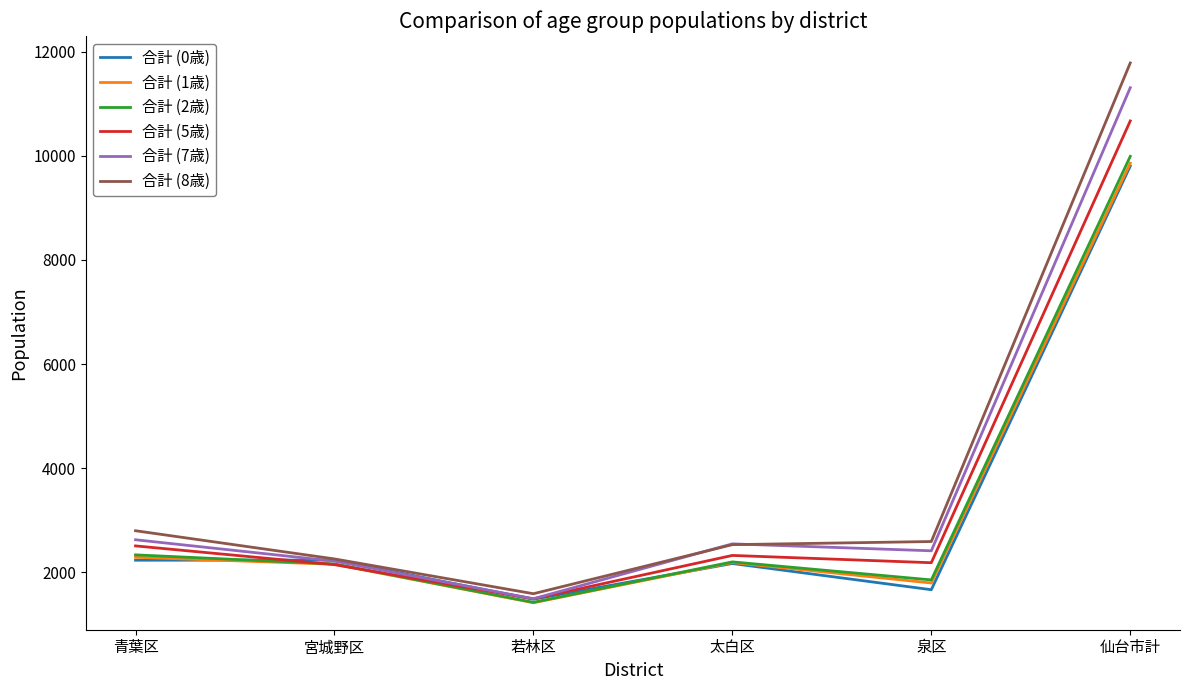

At how many categories does at least one series exceed 5842?

1